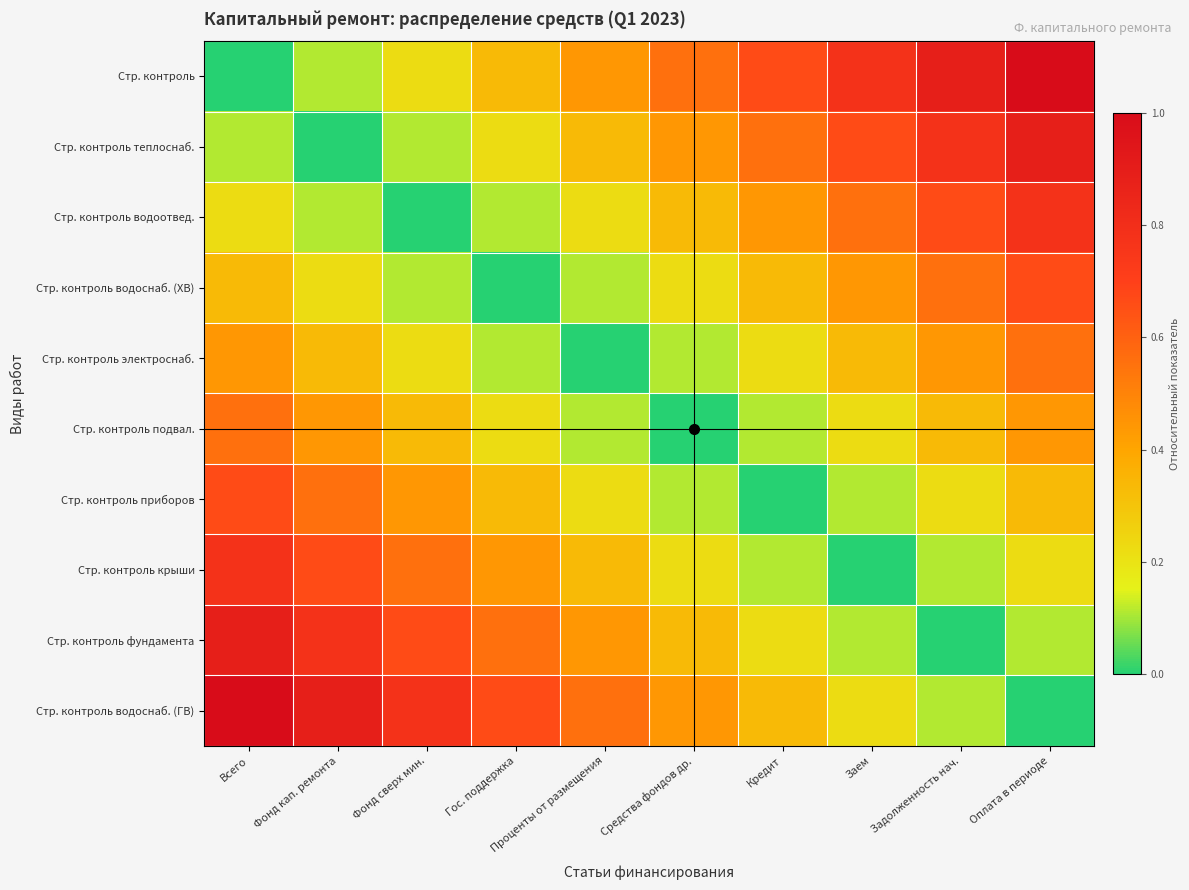

List the series in order of their peak value, highest first.

Стр. контроль, Стр. контроль водоснаб. (ГВ), Стр. контроль теплоснаб., Стр. контроль фундамента, Стр. контроль водоотвед., Стр. контроль крыши, Стр. контроль водоснаб. (ХВ), Стр. контроль приборов, Стр. контроль электроснаб., Стр. контроль подвал.